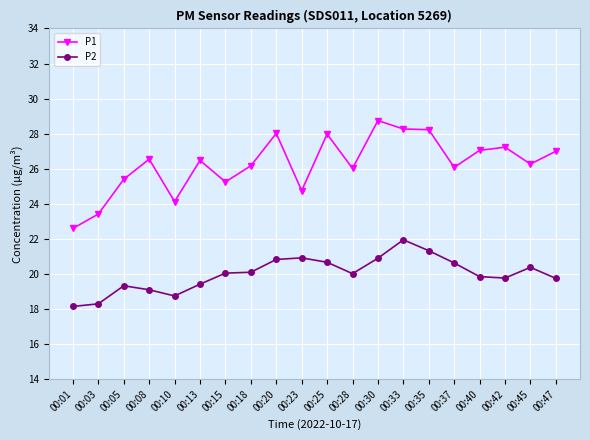

True or false: P2 and P1 intersect in this chart.

False